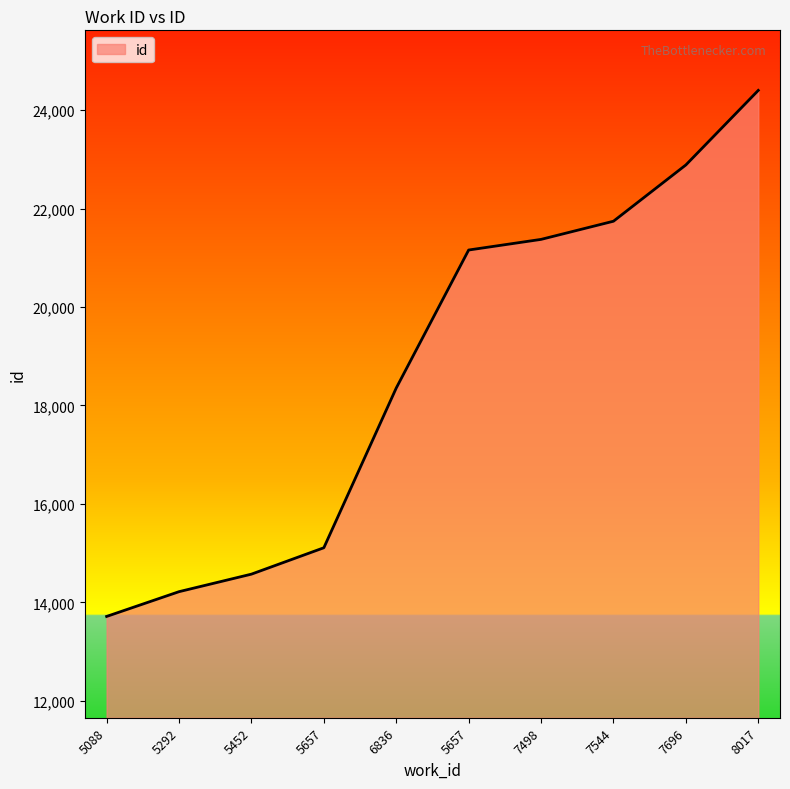

Reading right to left, transcribe all the data shown in this chart.

24399	22885	21742	21373	21157	18354	15110	14574	14218	13715